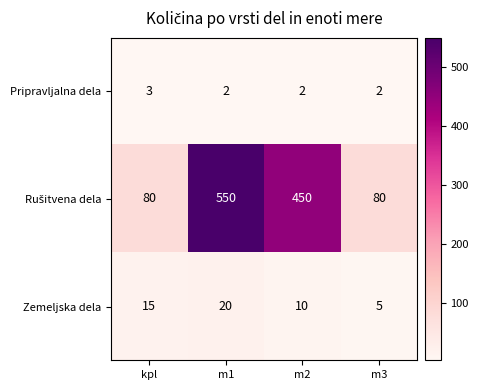

What is the difference between the highest and lowest values at m3?

78